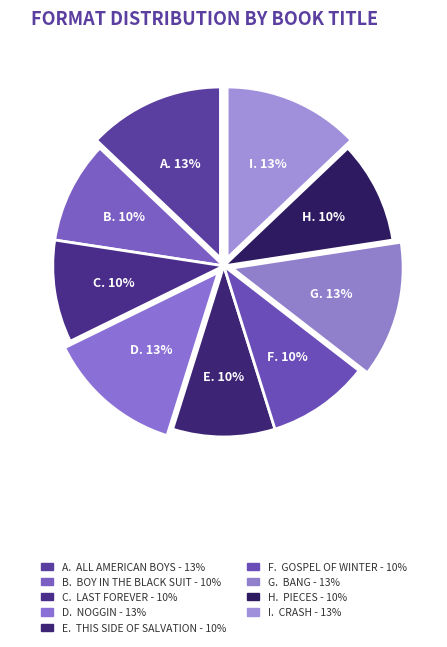

How many slices are in this pie chart?

9